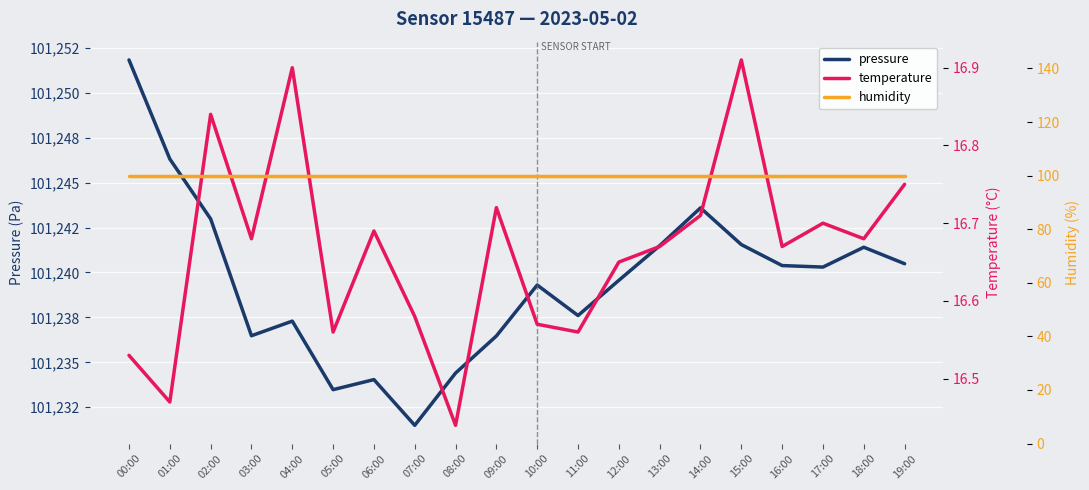

Rank the series at 08:00 from lowest to highest value.

temperature, humidity, pressure